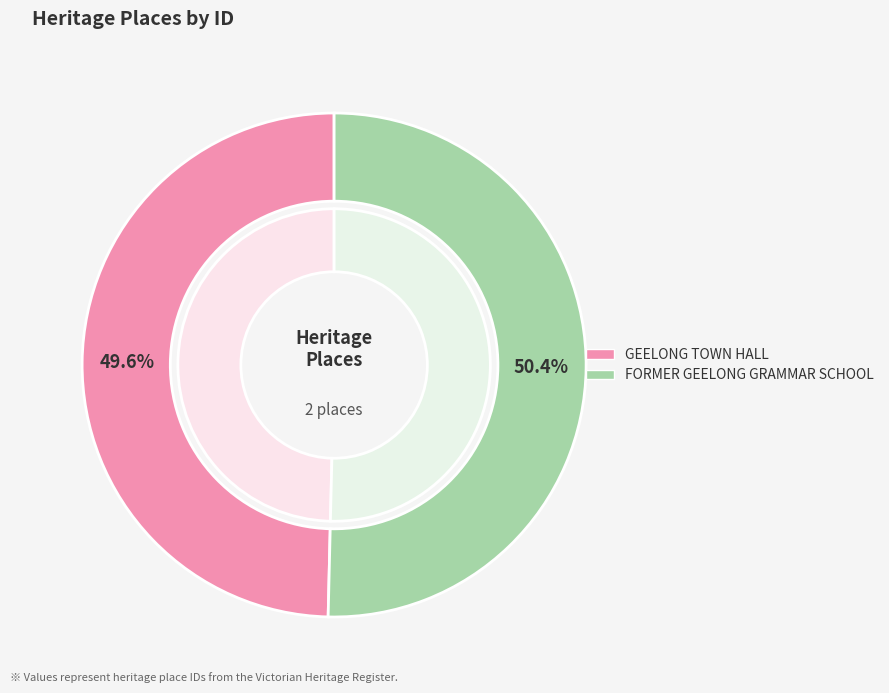

Count the number of slices in the pie.

2